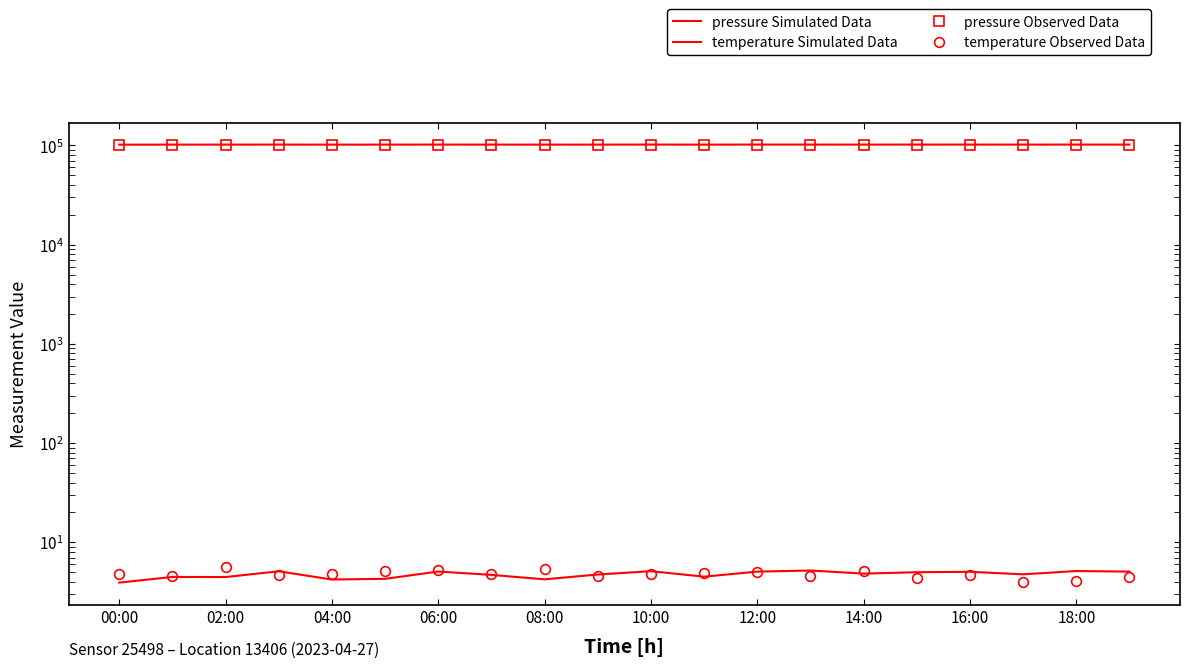

Count the number of data series in this chart.

4